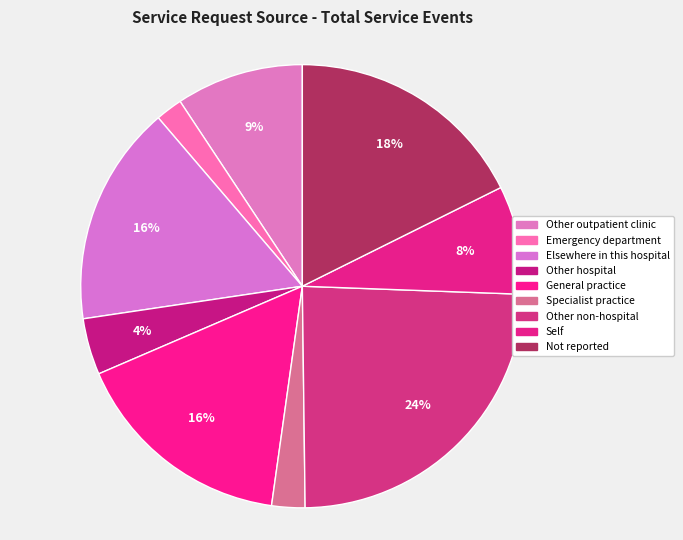

True or false: Specialist practice accounts for 2% of the total.

True